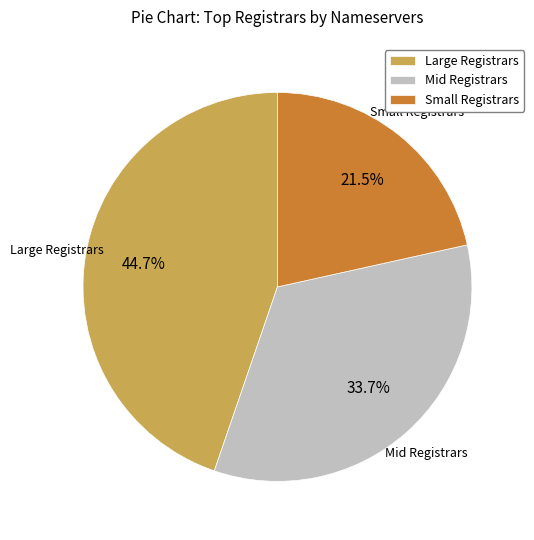

Which category has the smallest portion of the pie?

Small Registrars